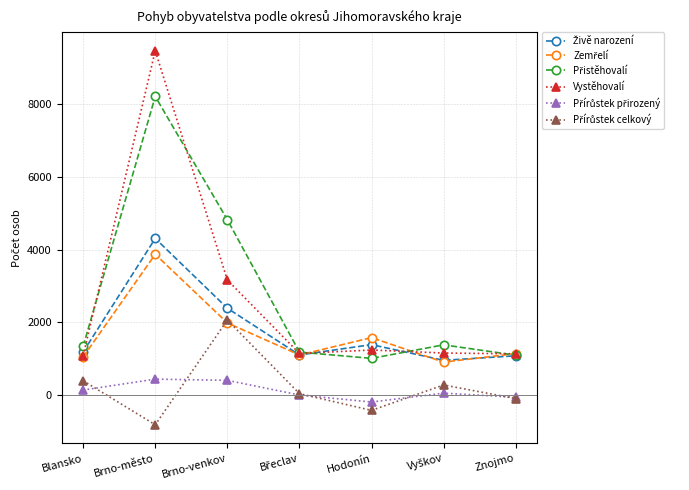

Which series has the widest spread of values?

Vystěhovalí